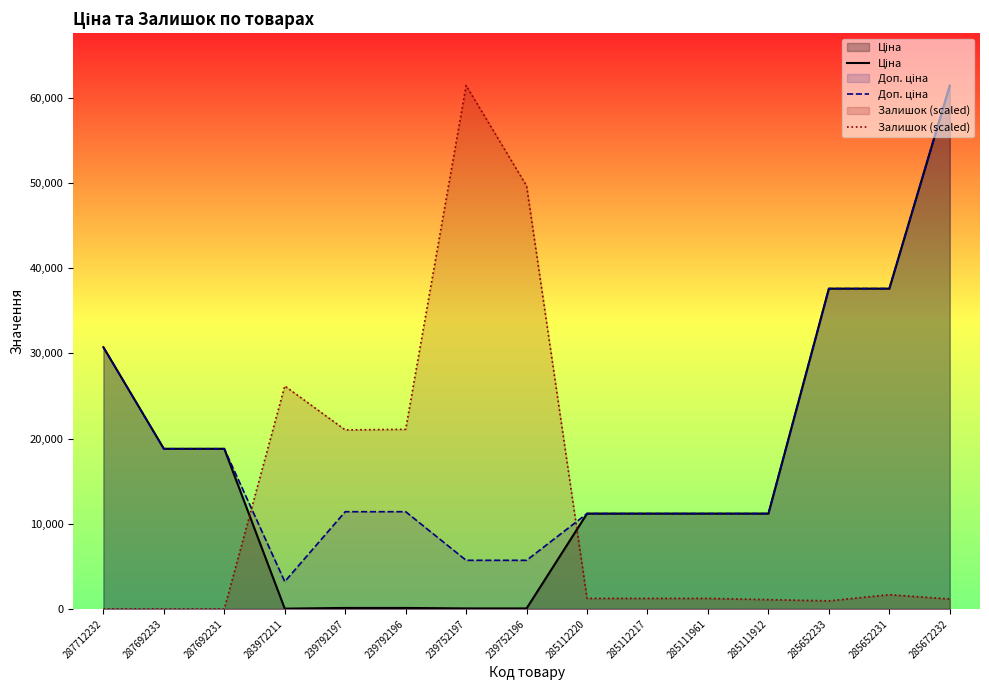

Does the chart have visible grid lines?

No